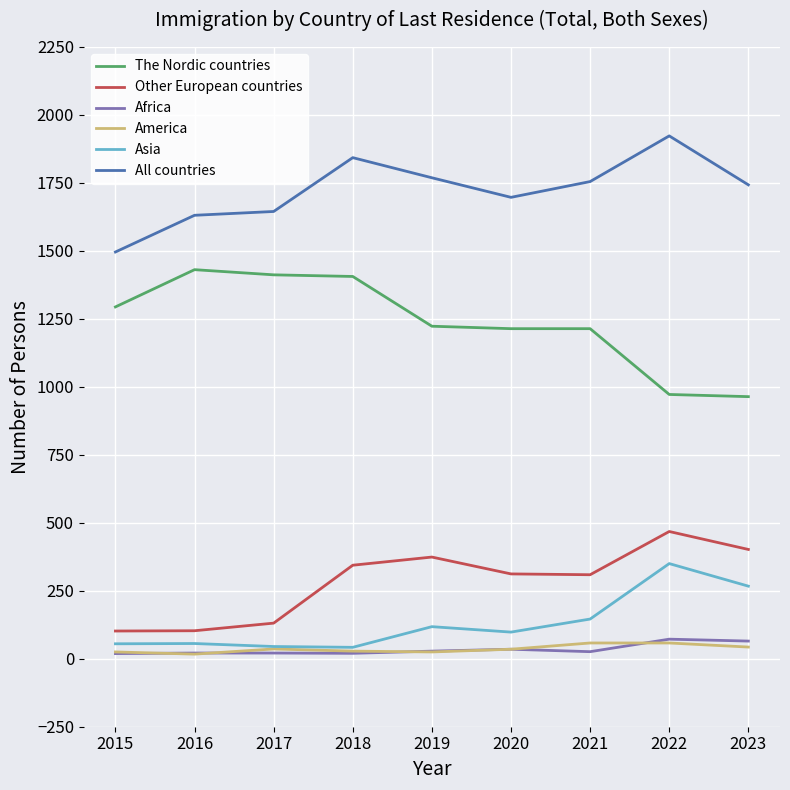

True or false: Asia has a value of 386 at 2023.

False